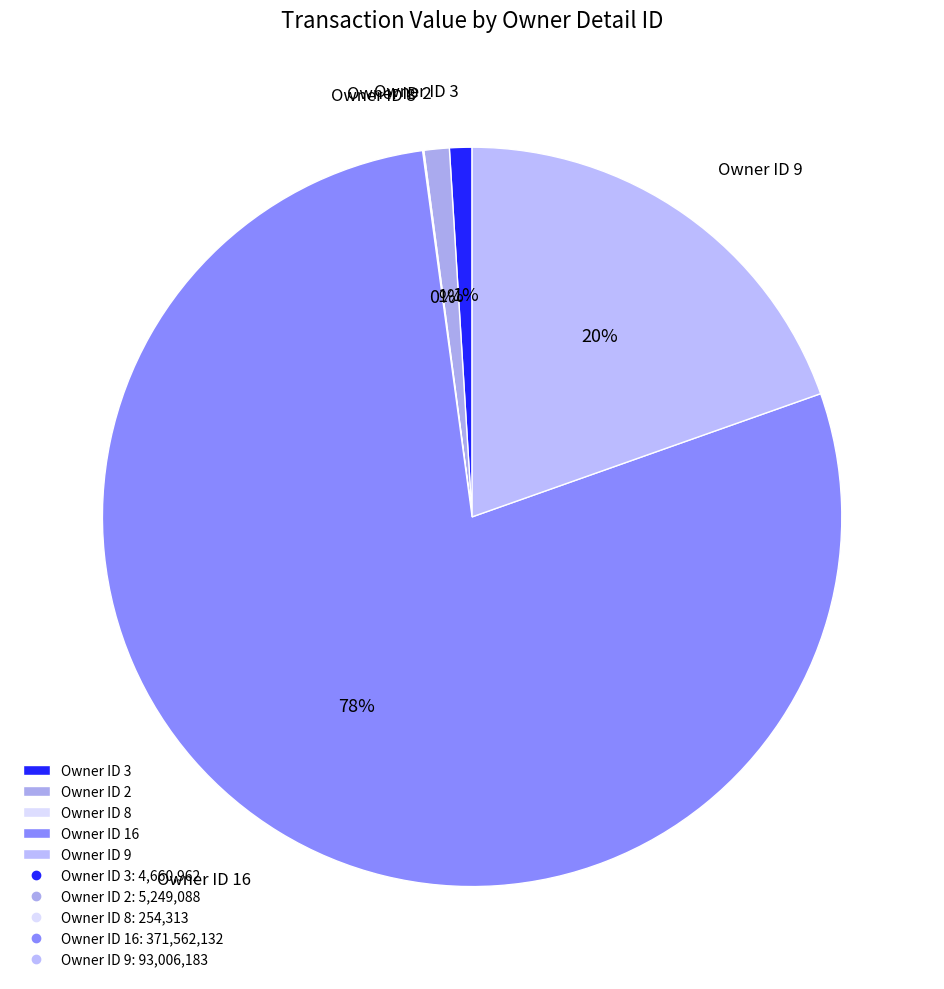

The Owner ID 3 slice represents 11% of the pie. True or false?

False